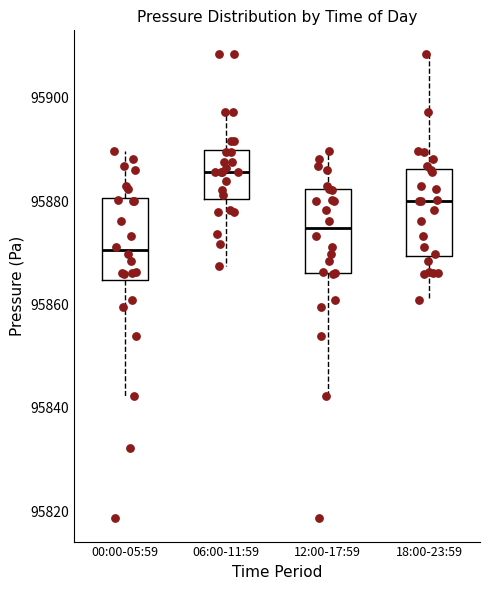

Reading left to right, transcribe this box plot: for each box, give where its median line is, the range the box spans, and where its two whiskers end, as read against the y-axis. The values are not printed on the chart, so give them approximately, as read against the axis.

00:00-05:59: median 95870, box 95864 to 95880, whiskers 95842 to 95890
06:00-11:59: median 95886, box 95880 to 95890, whiskers 95868 to 95898
12:00-17:59: median 95874, box 95866 to 95882, whiskers 95842 to 95890
18:00-23:59: median 95880, box 95870 to 95886, whiskers 95860 to 95908